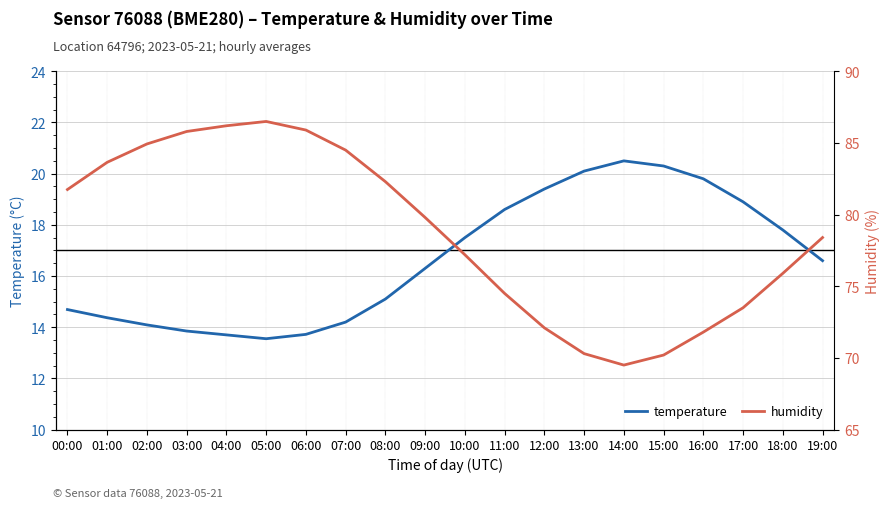

Count the number of data series in this chart.

2